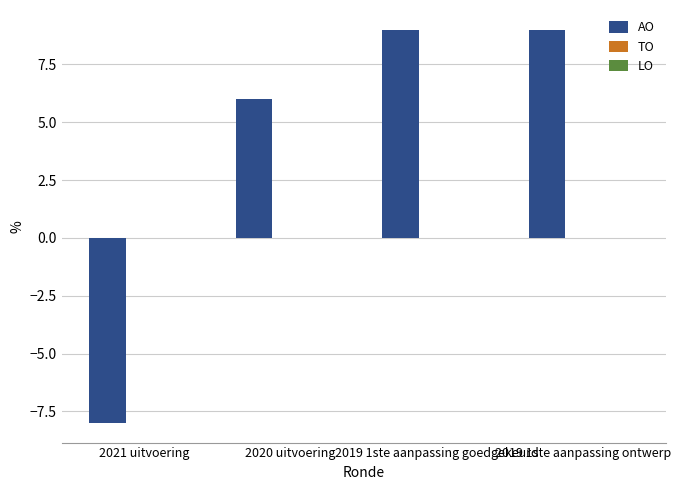

What is the label of the 1st bar from the left?

2021 uitvoering